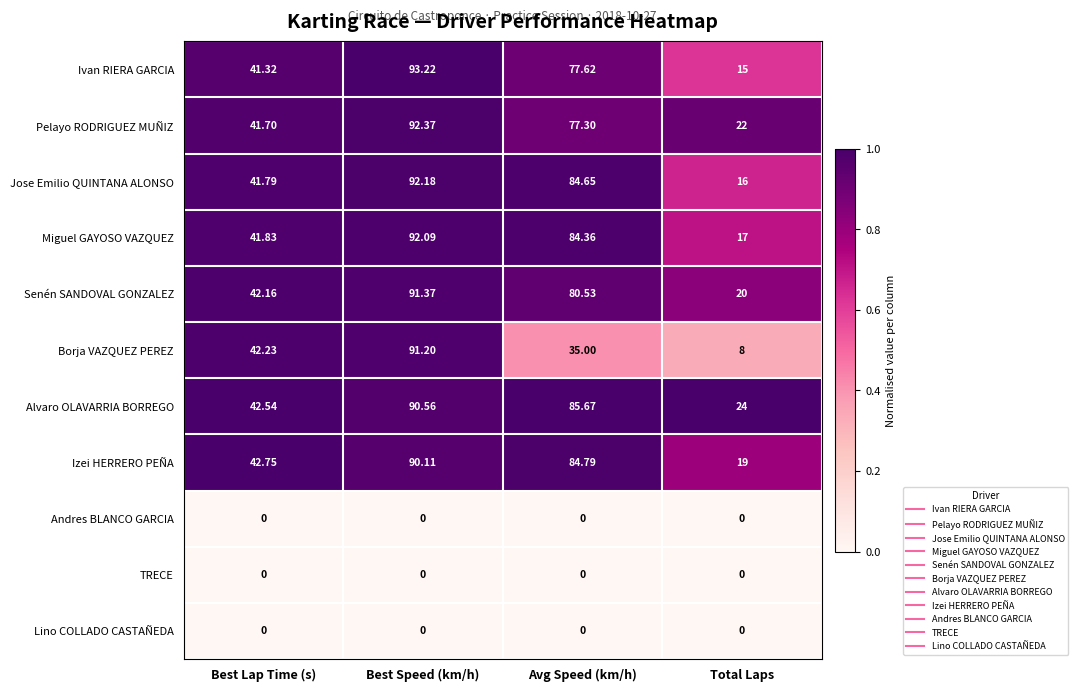

Which series has the largest total across all categories?

Alvaro OLAVARRIA BORREGO